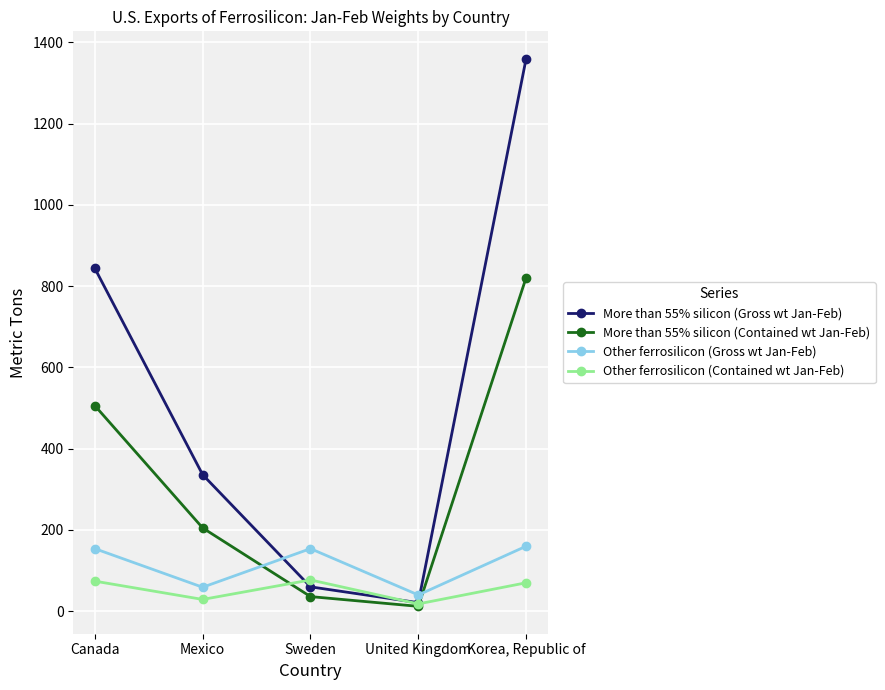

True or false: More than 55% silicon (Contained wt Jan-Feb) has a value of 328 at Mexico.

False